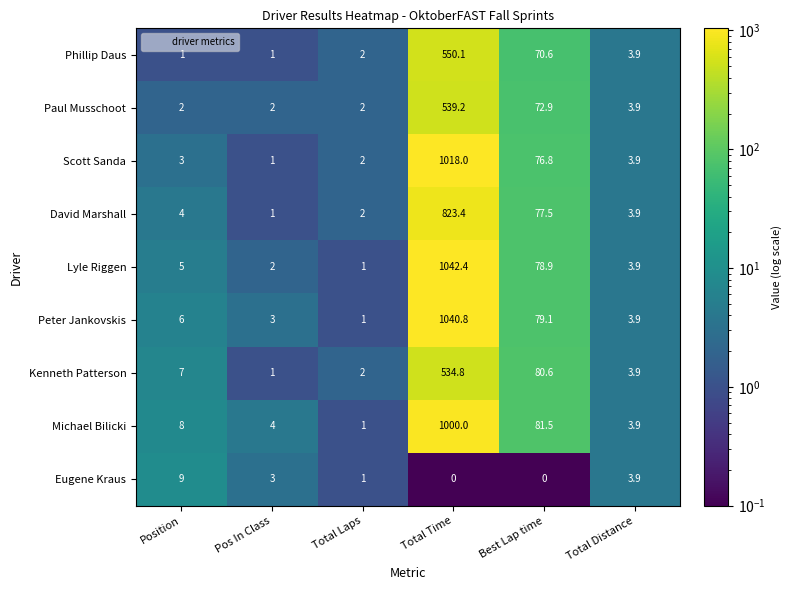

What is the minimum value for Phillip Daus?

1.0